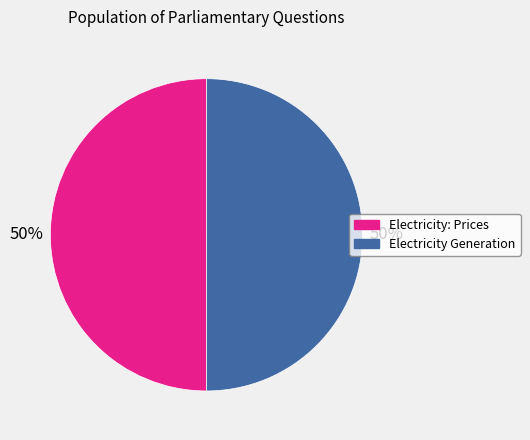

What is the ratio of the value at Electricity Generation to the value at Electricity: Prices?

1.0